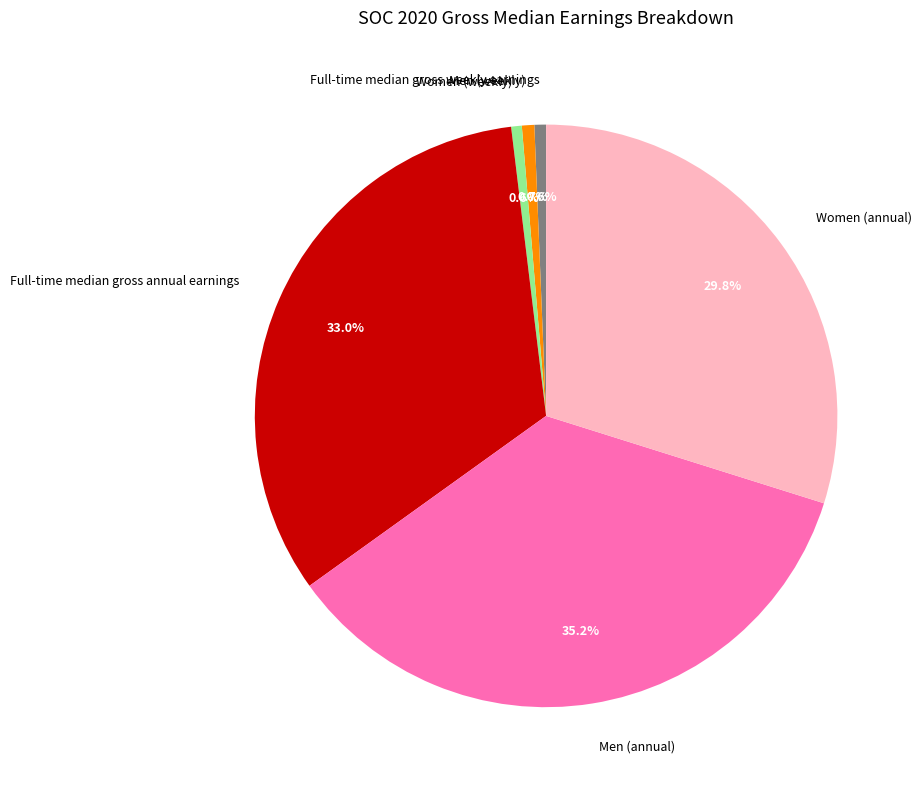

How many segments does this pie chart have?

6